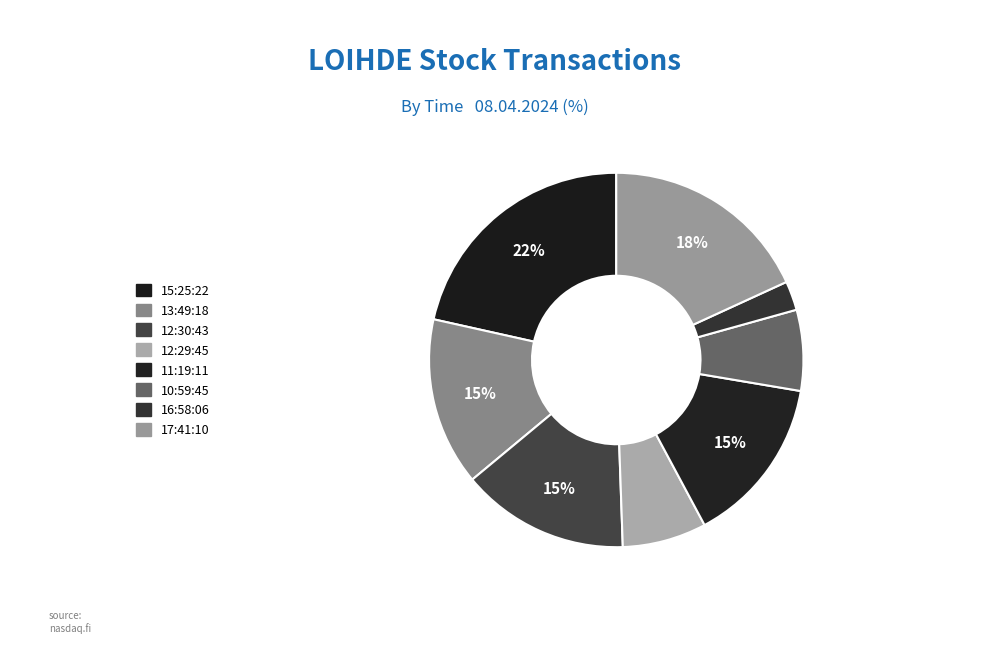

How many slices are in this pie chart?

8